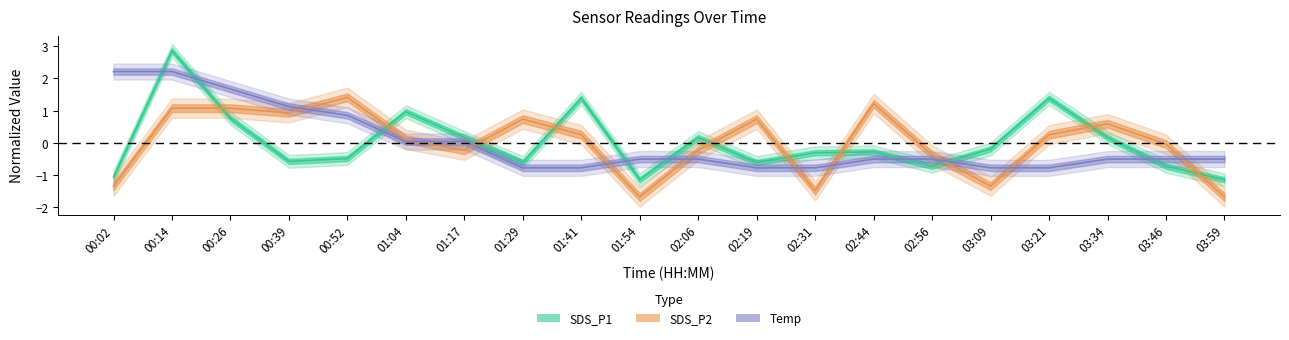

Rank the series at 01:54 from lowest to highest value.

SDS_P2, SDS_P1, Temp